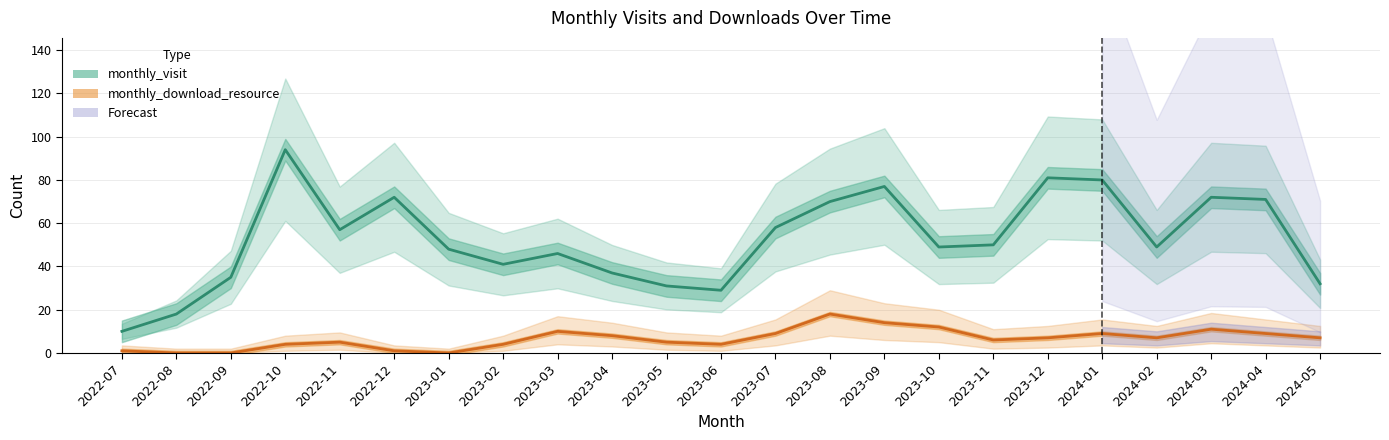

Where is monthly_download_resource nearest to the value 9?

2023-07